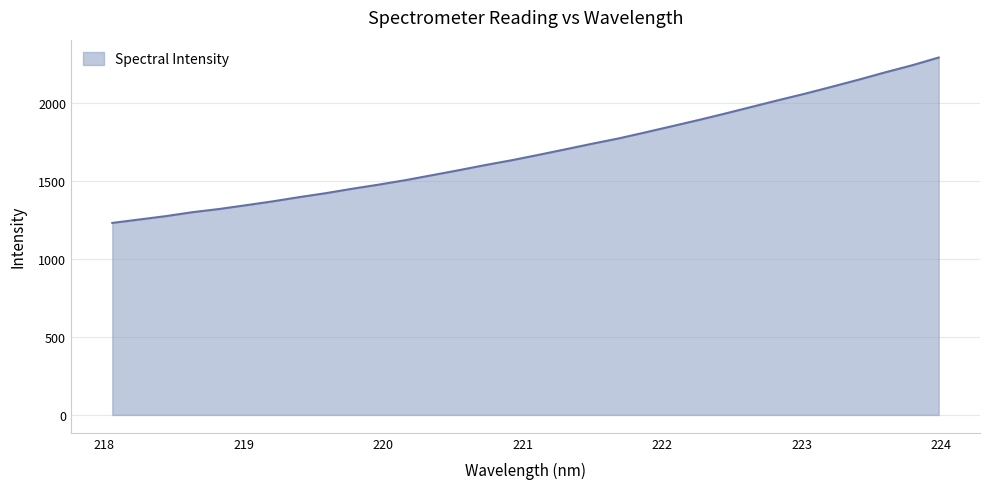

What is the maximum value shown in the chart?

2292.1